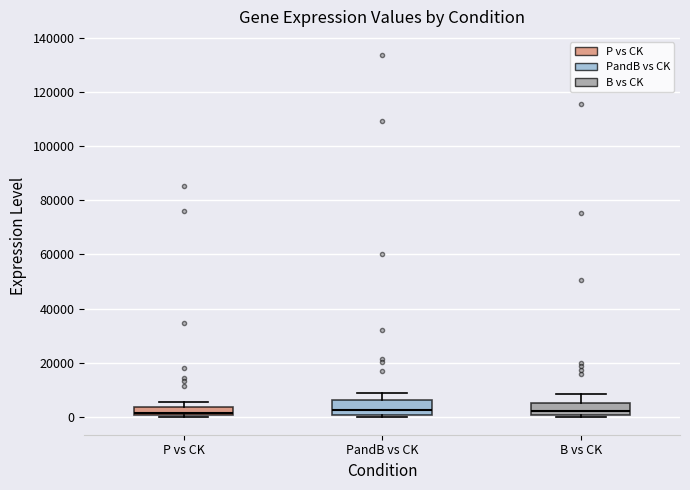

Where is the lower edge of the box for P vs CK on the y-axis? The values are not printed on the chart, so give them approximately, as read against the axis.

0